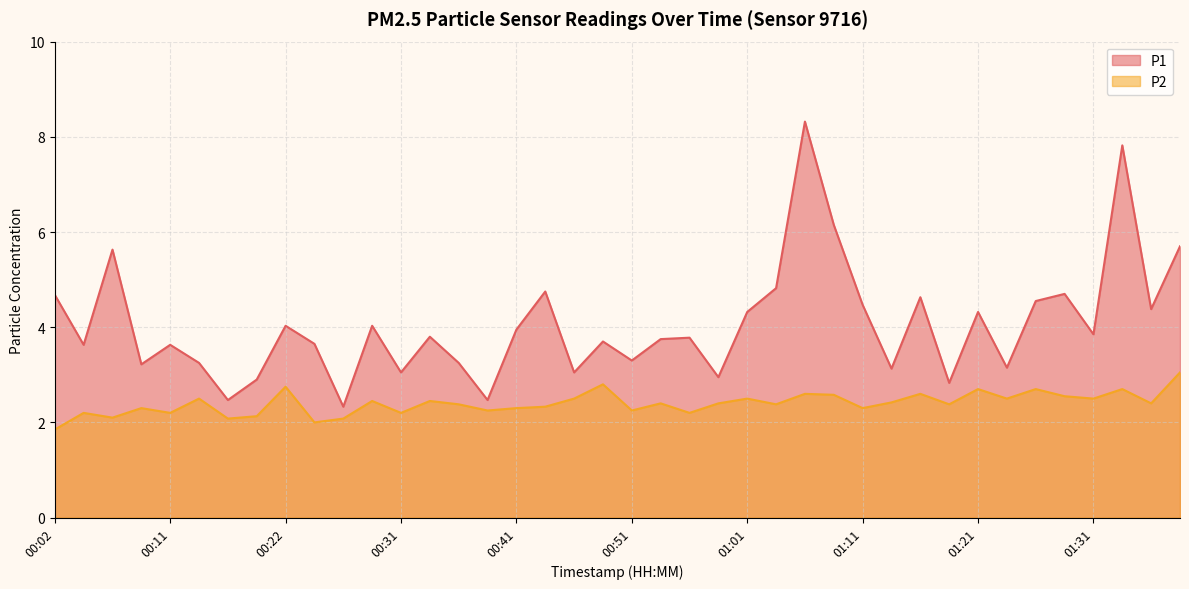

Between 00:17 and 00:56, which series saw the biggest shift?

P1